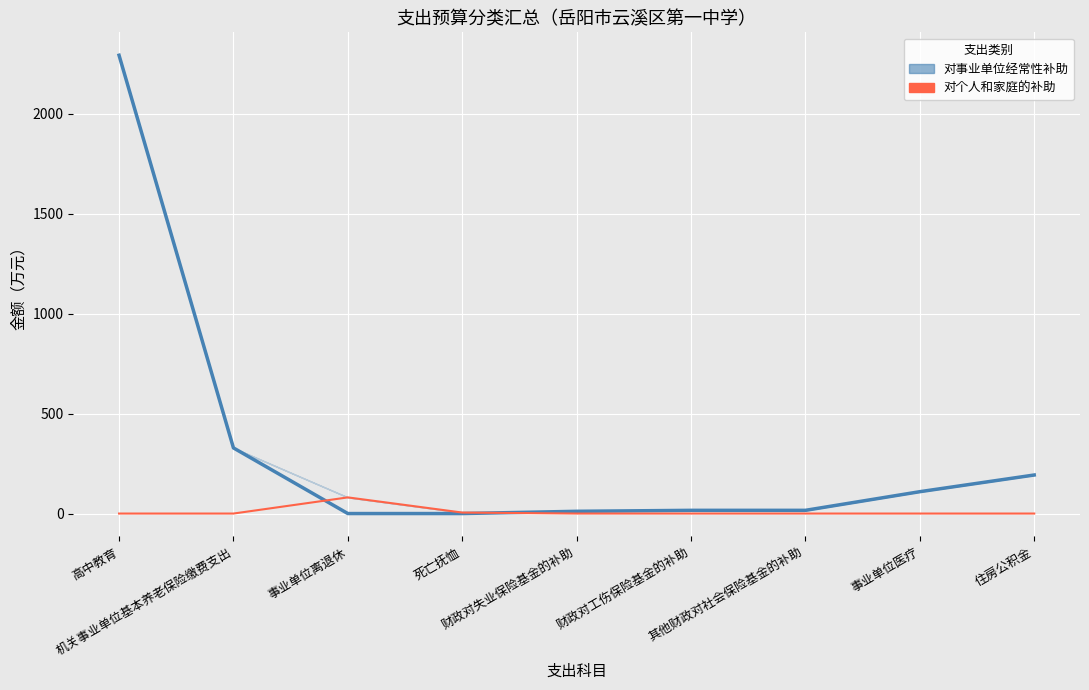

True or false: 对事业单位经常性补助（主线） has more than 1 interior local peaks.

False